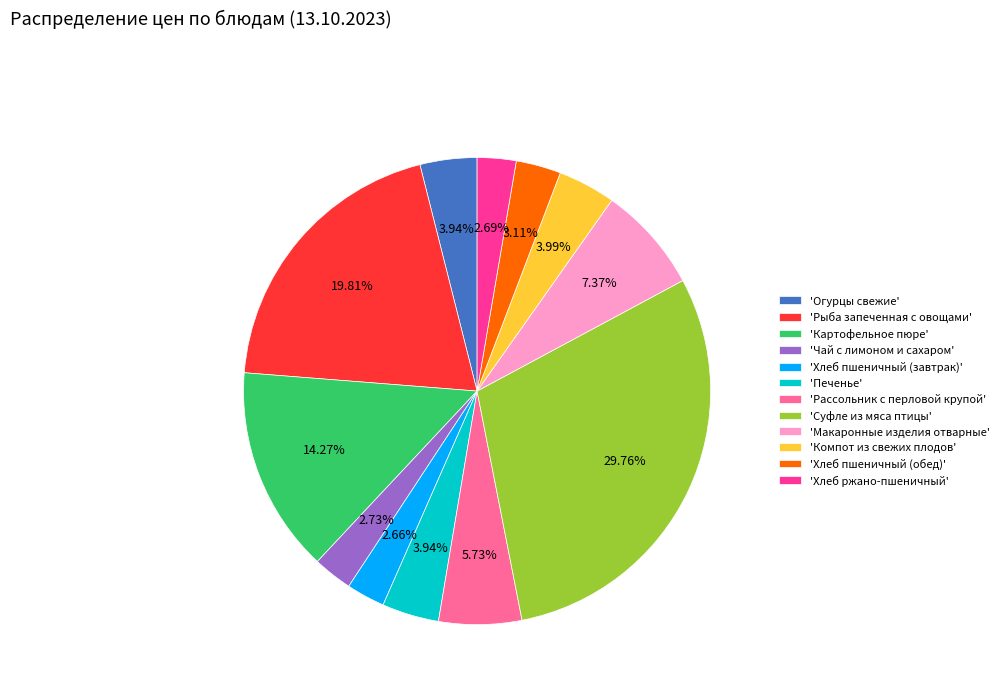

Is there a majority slice in this chart?

No